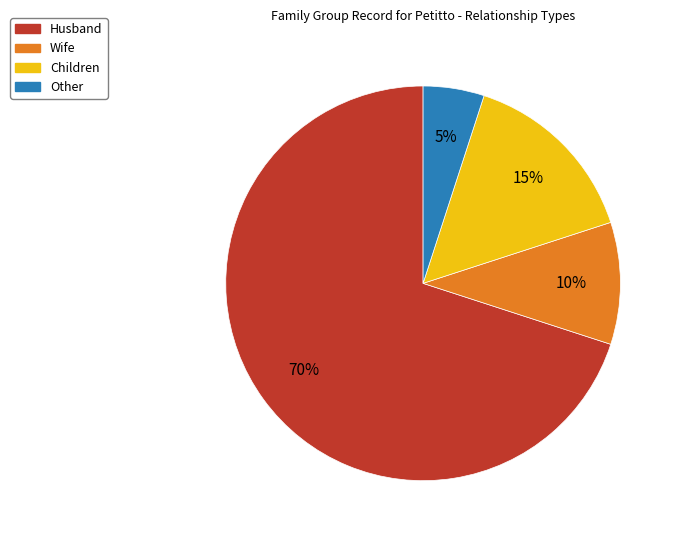

What is the ratio of the value at Husband to the value at Children?

4.7